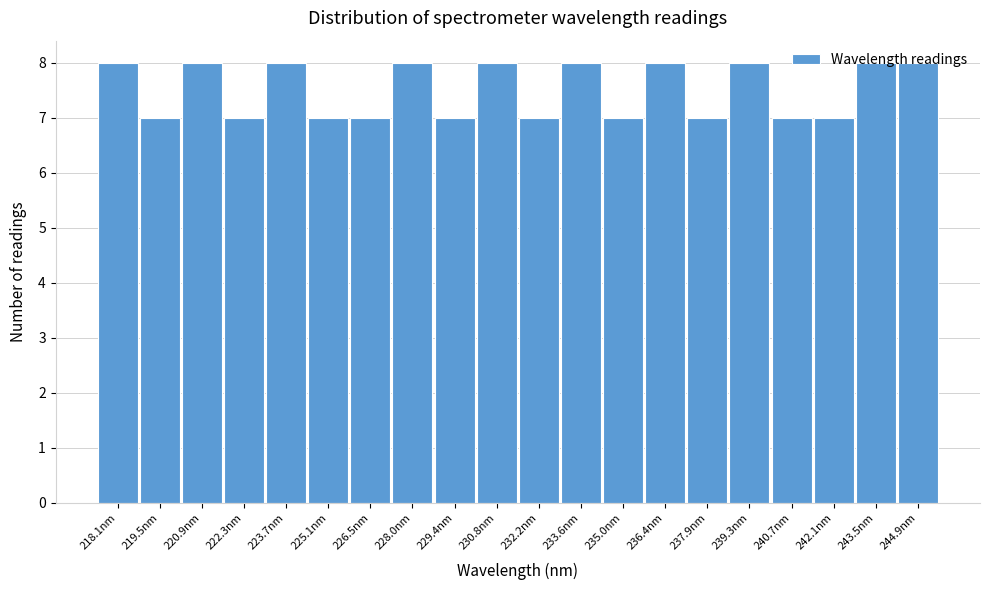

What is the sum of all values?

150